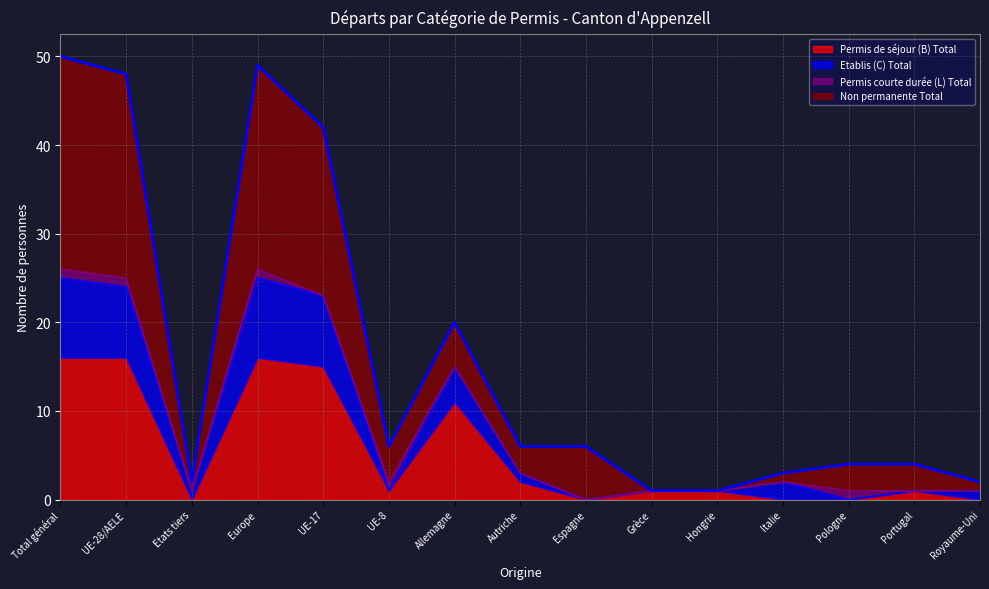

The value of Etablis (C) Total at Pologne is 1. True or false?

True